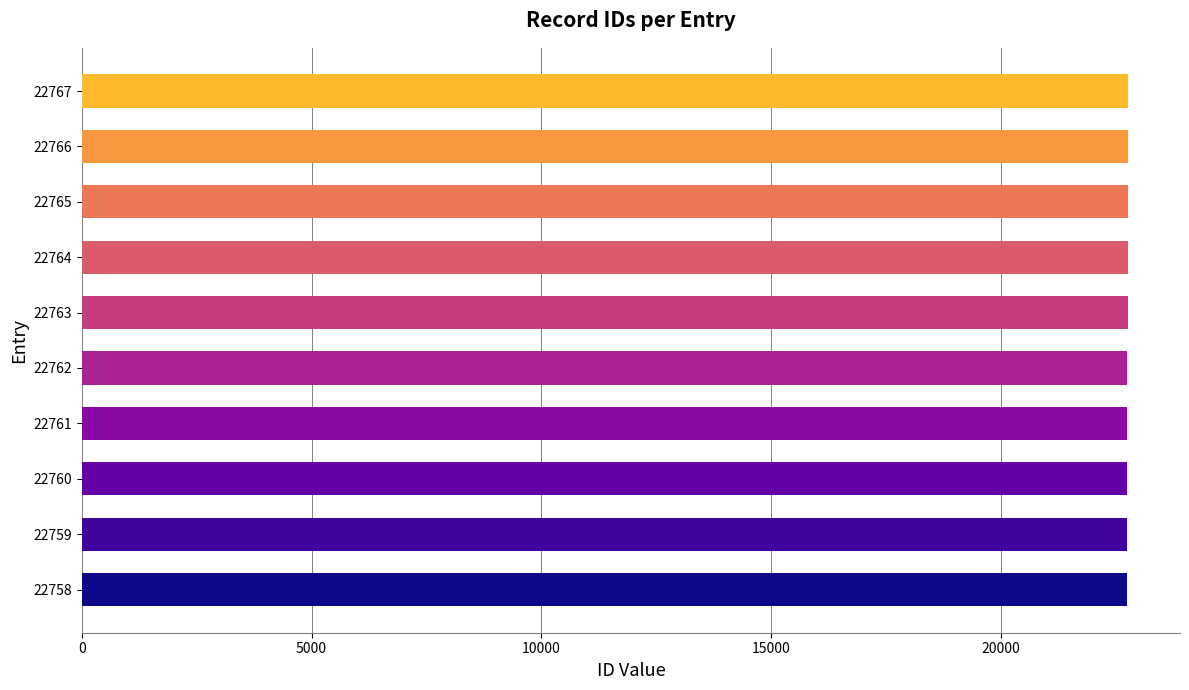

Count the number of data series in this chart.

1